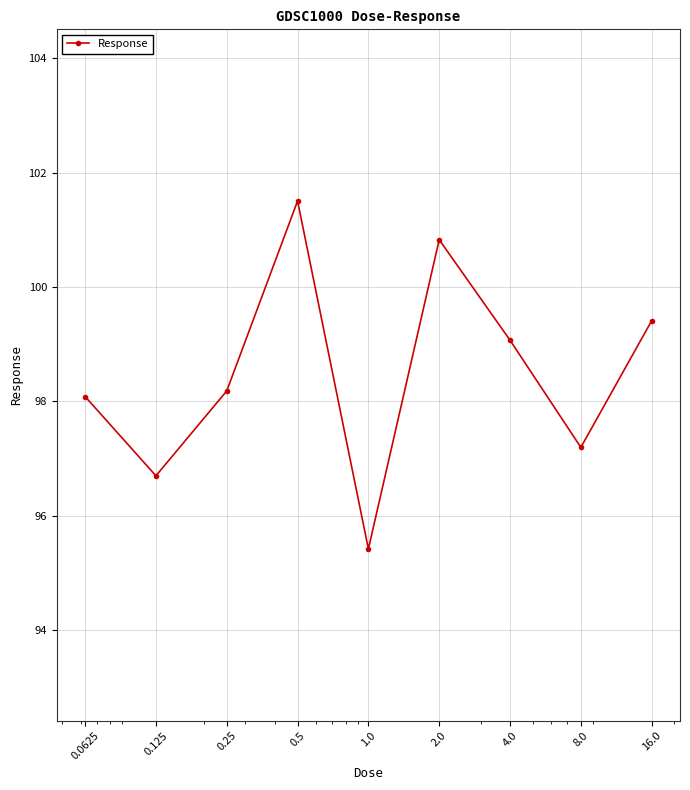

What is the smallest value displayed?

95.4